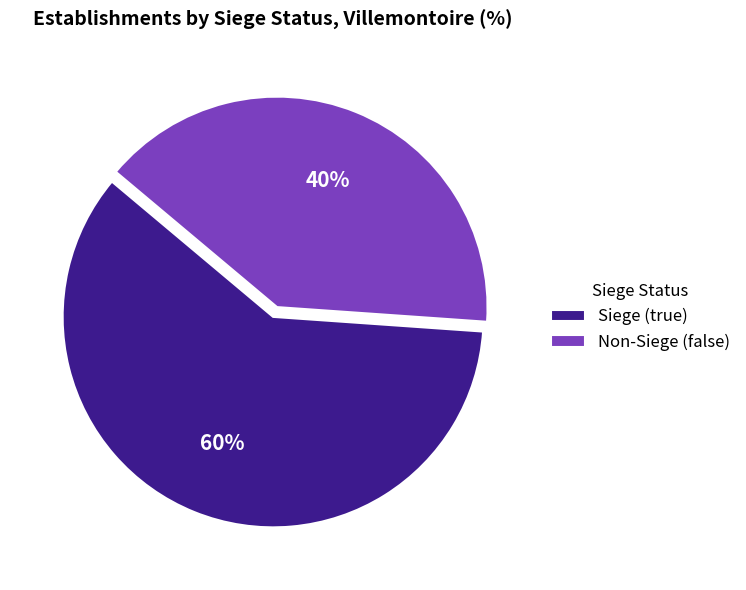

What percentage is the Non-Siege (false) slice, to the nearest percent?

40%